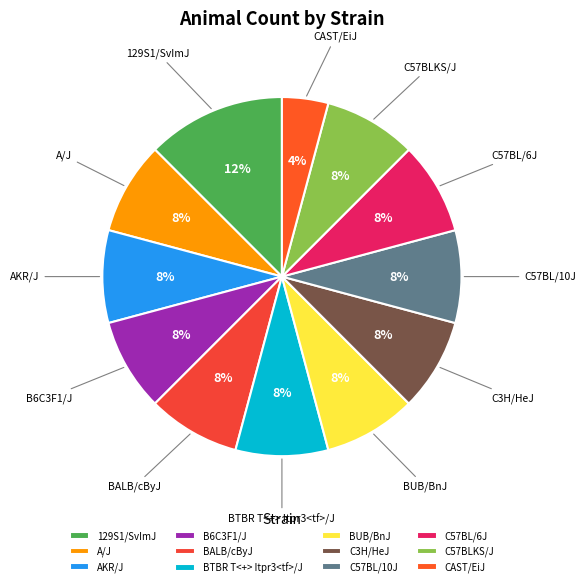

What percentage is the BUB/BnJ slice, to the nearest percent?

8%